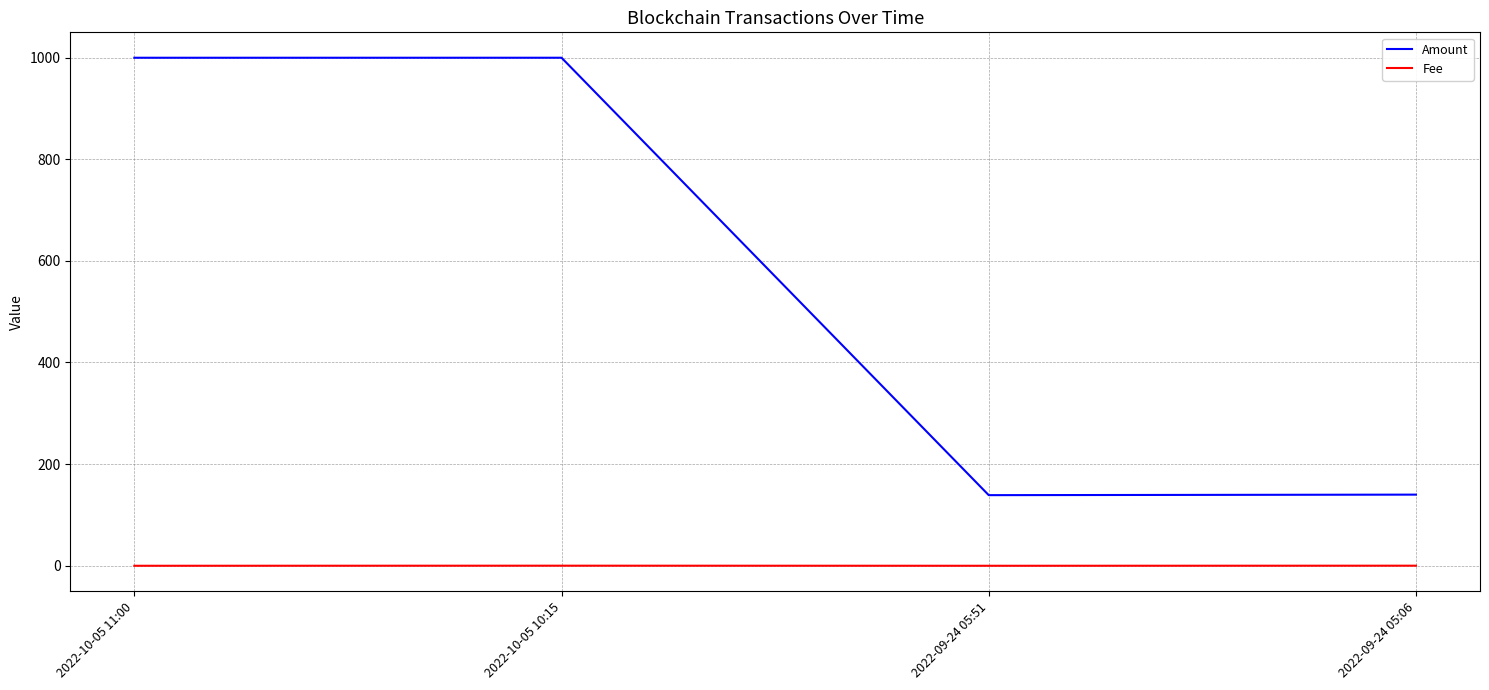

Is it true that Fee equals 0.2 at 2022-10-05 10:15?

True